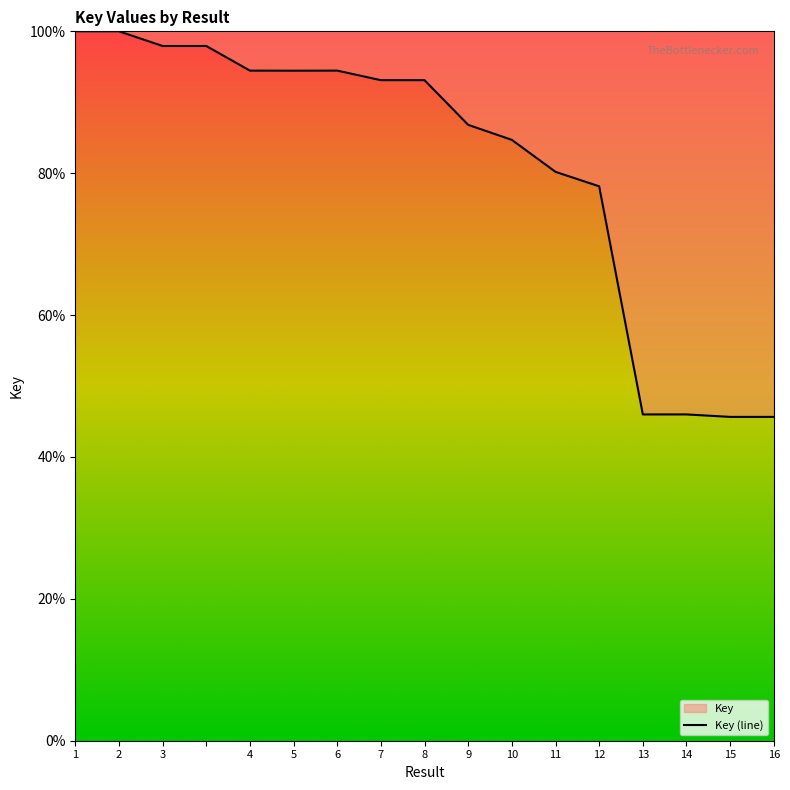

The chart shows a value of 97.9 at . True or false?

True